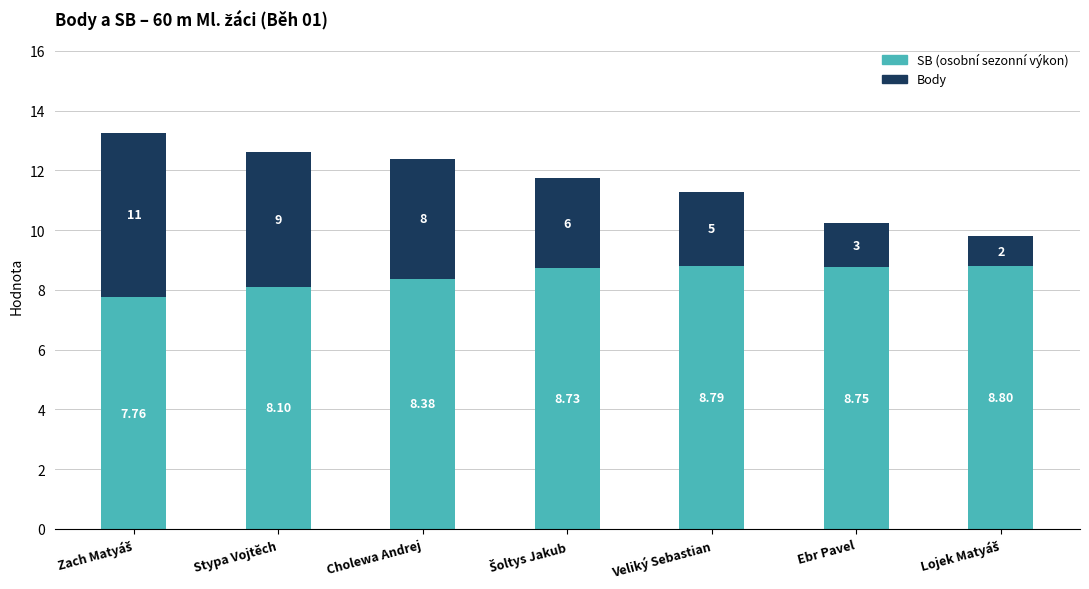

True or false: SB has a value of 11.9 at Stypa Vojtěch.

False